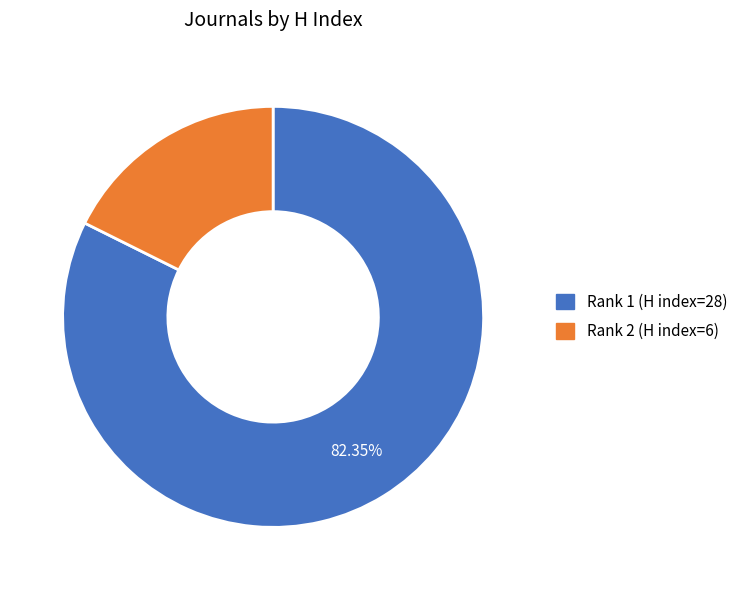

How many segments does this pie chart have?

2